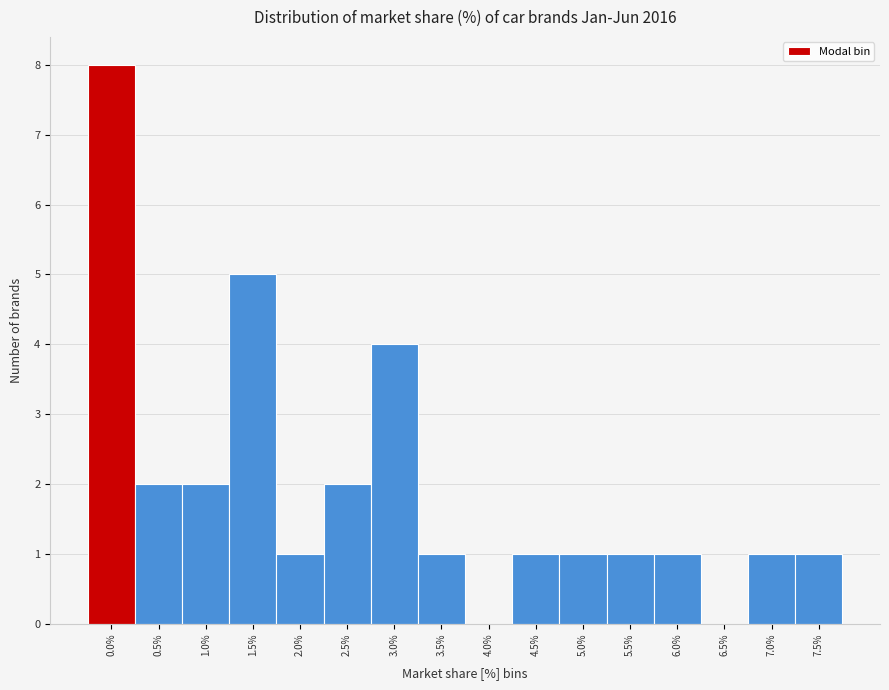

Reading left to right, transcribe all the data shown in this chart.

0.0%=8	0.5%=2	1.0%=2	1.5%=5	2.0%=1	2.5%=2	3.0%=4	3.5%=1	4.0%=0	4.5%=1	5.0%=1	5.5%=1	6.0%=1	6.5%=0	7.0%=1	7.5%=1